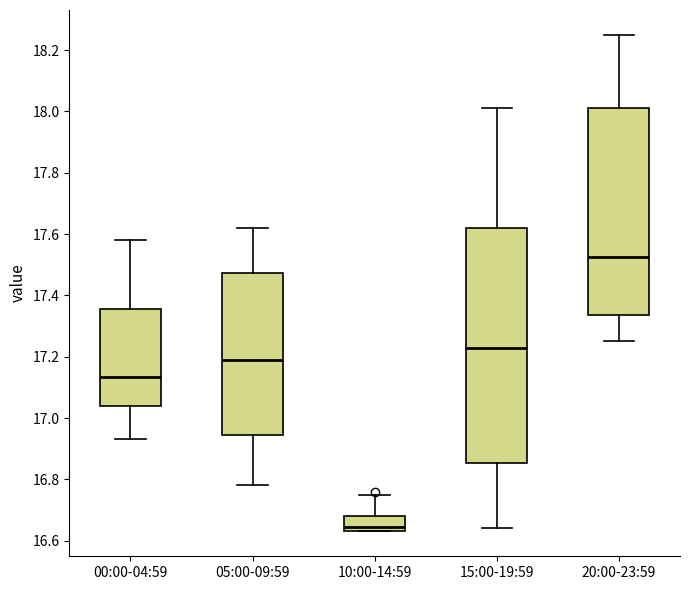

Which box has the highest median line?

20:00-23:59